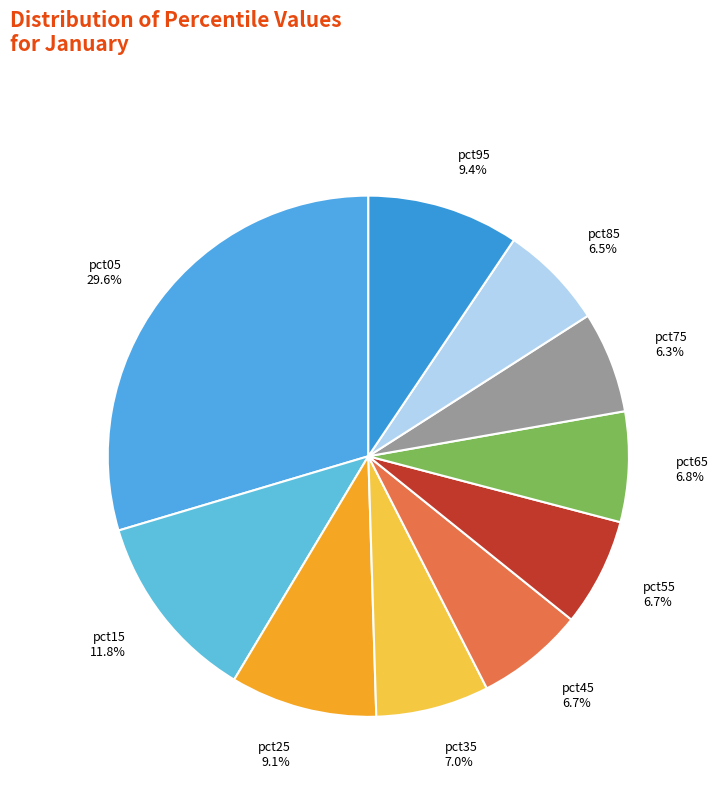

Is the sum of pct95 and pct05 greater than half?

No